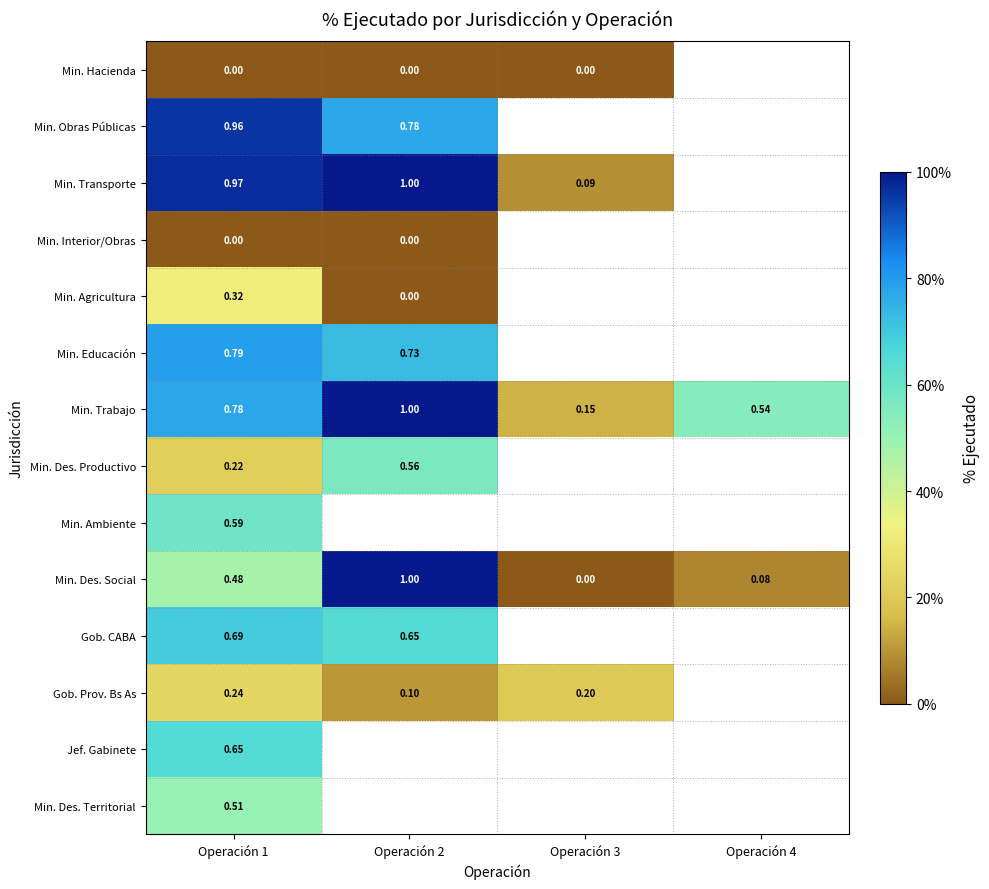

At which label does Min. Educación reach its peak?

Operación 1